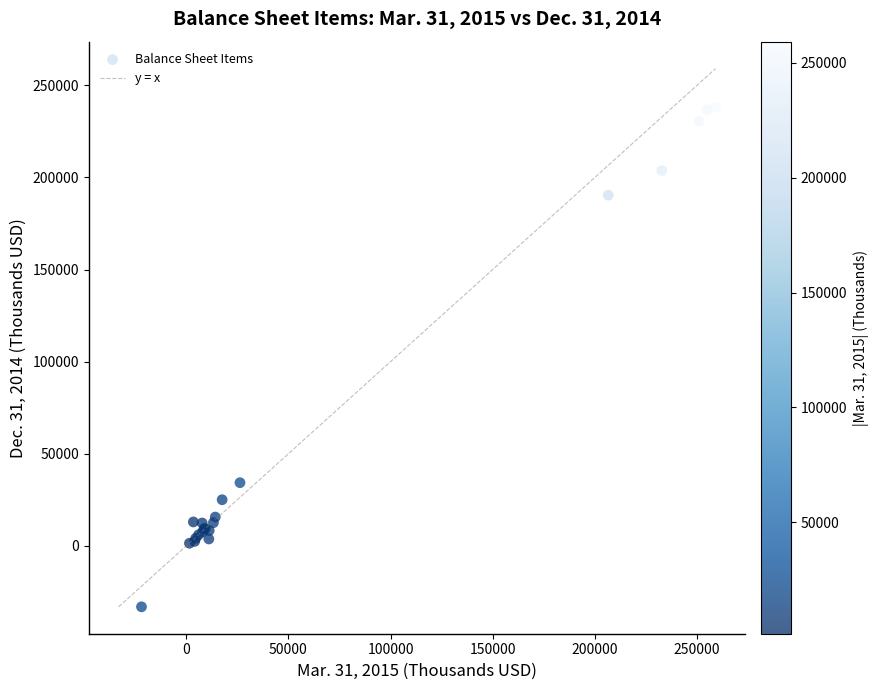

What Y value in the scatter plot is closest to 102471?

34285